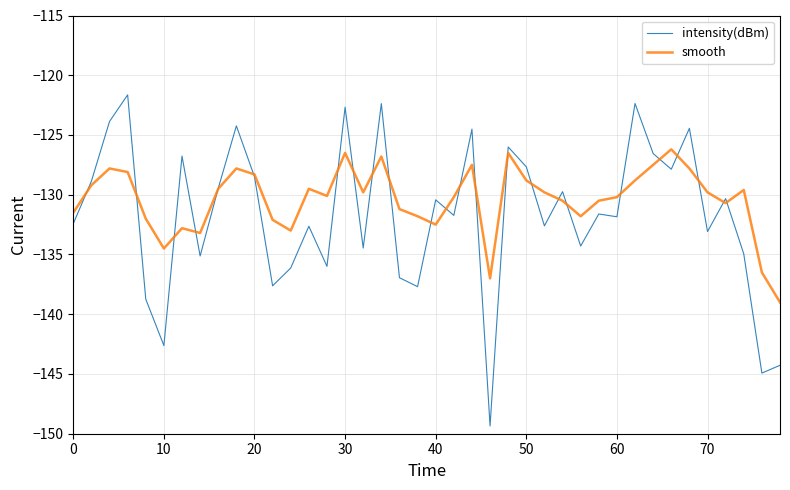

What is the lowest value of the smooth series?

-139.0